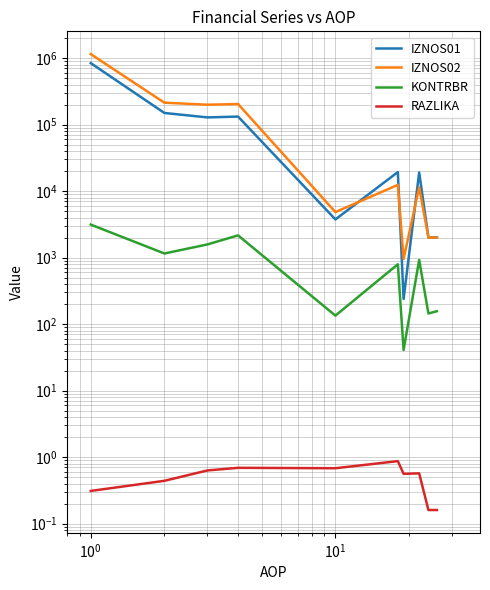

In IZNOS01, how many points are higher than both neighbors (excluding endpoints)?

3